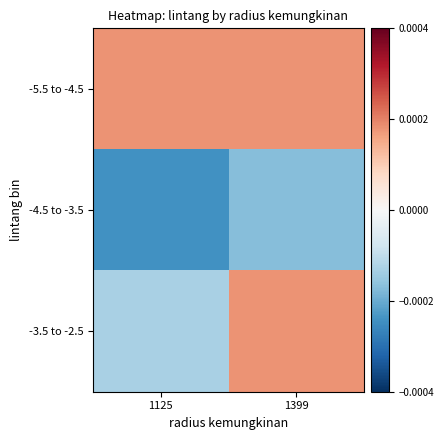

Which category has the lowest value across all series?

1125